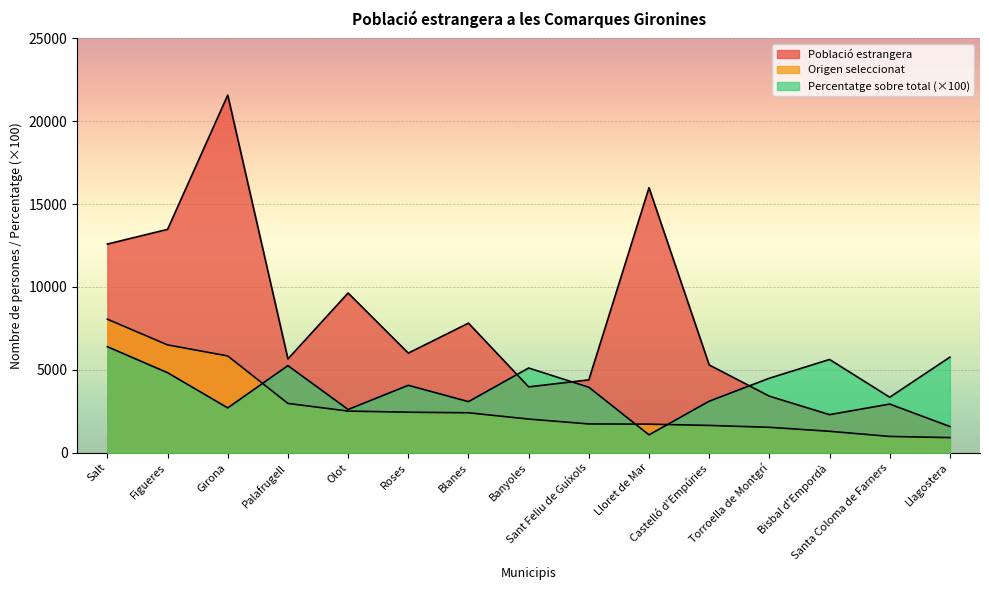

How many distinct data groups are displayed?

3